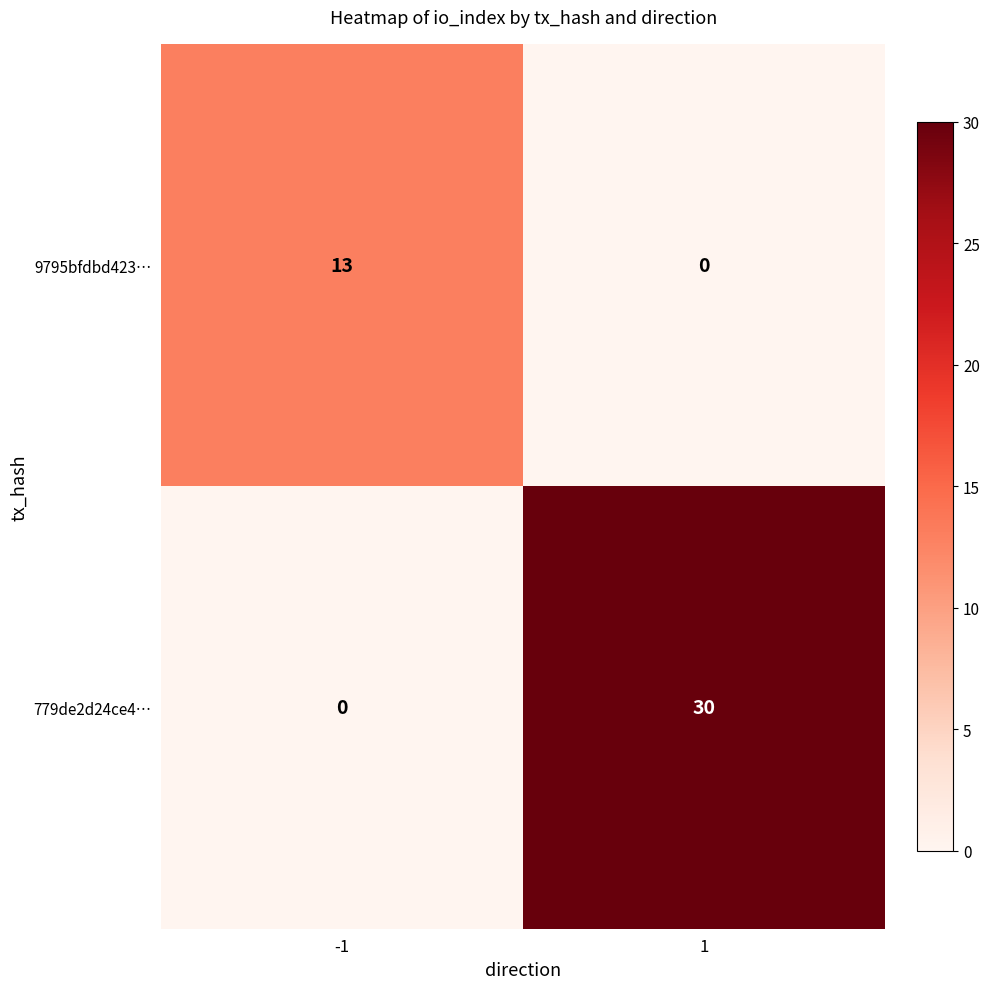

The 779de2d24ce4… series shows 0 at -1. True or false?

True